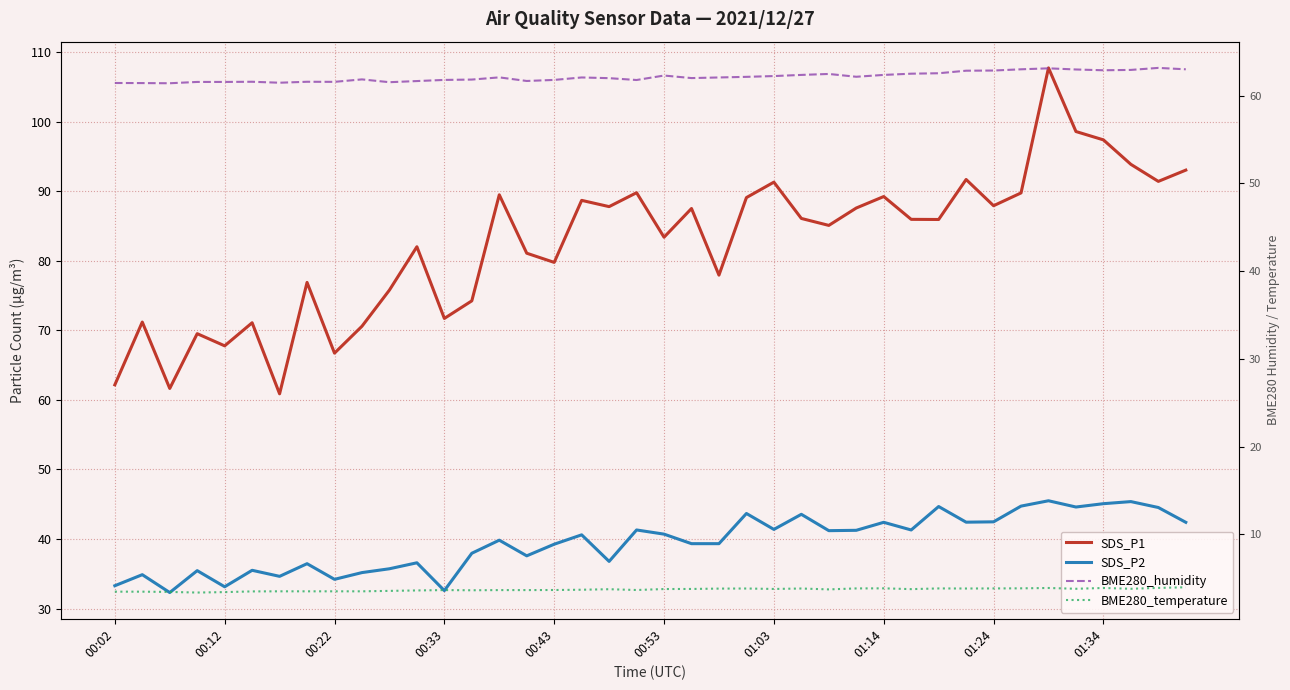

Between 34 and 39, which series saw the biggest shift?

SDS_P1